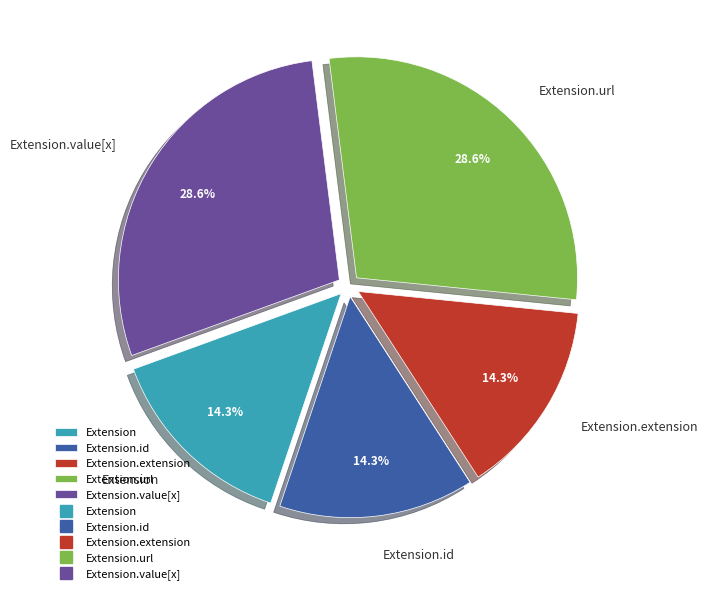

Between Extension.extension and Extension.url, which is larger?

Extension.url